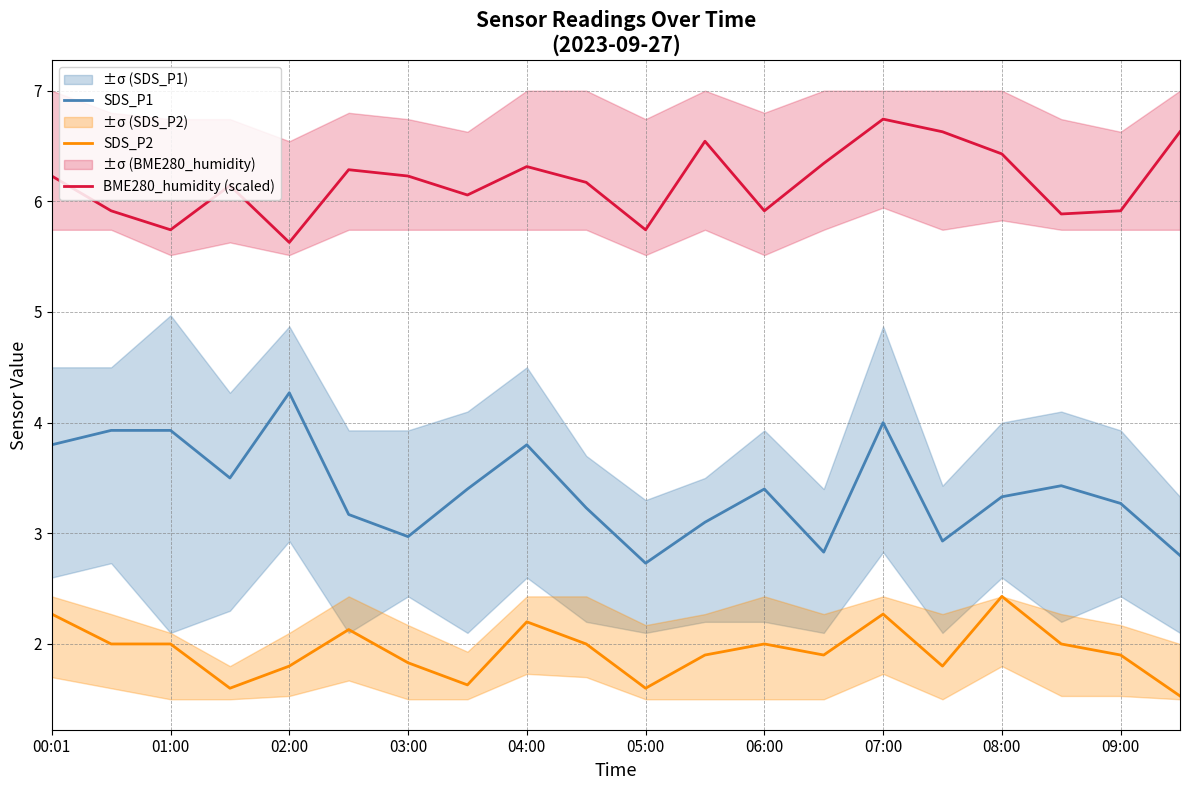

Is the value of BME280_humidity (scaled) at 06:00 greater than the value of SDS_P1 at 02:00?

Yes